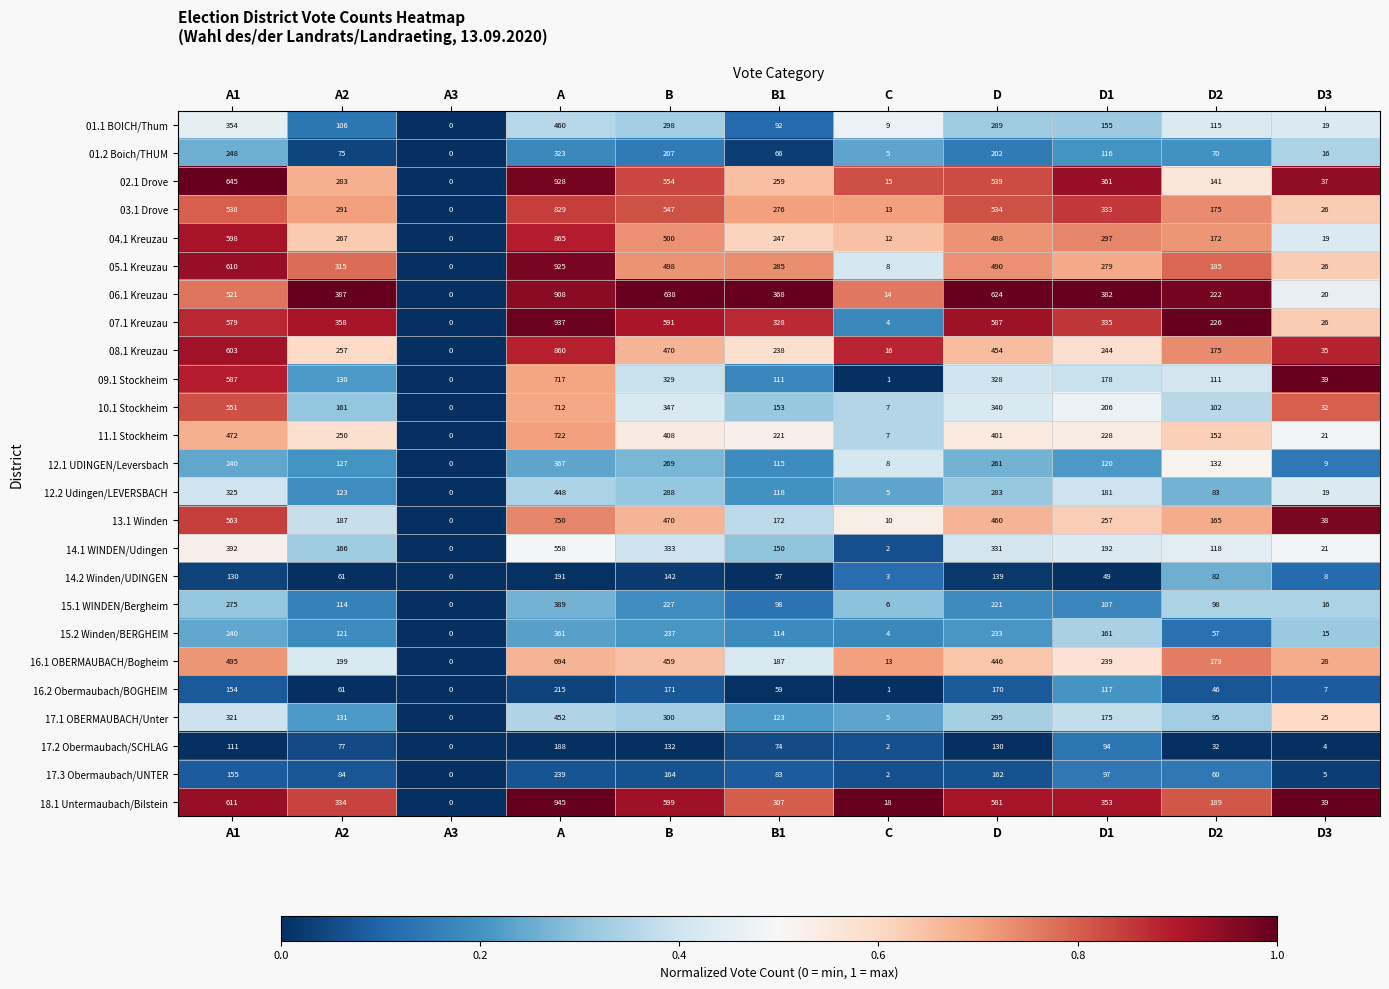

The value of 15.1 WINDEN/Bergheim at D3 is 16. True or false?

True